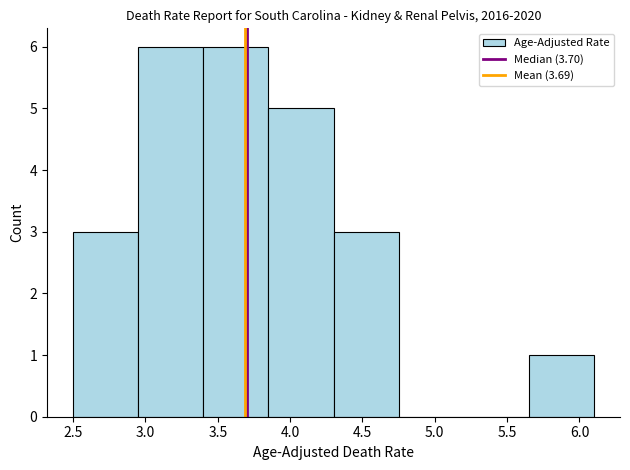

Reading left to right, list every bar in this chart as the range it spans on the x-axis followed by its height. The values are not printed on the chart, so give them approximately, as read against the axis.

2.50 to 2.95: 3
2.95 to 3.40: 6
3.40 to 3.85: 6
3.85 to 4.30: 5
4.30 to 4.75: 3
4.75 to 5.20: 0
5.20 to 5.65: 0
5.65 to 6.10: 1